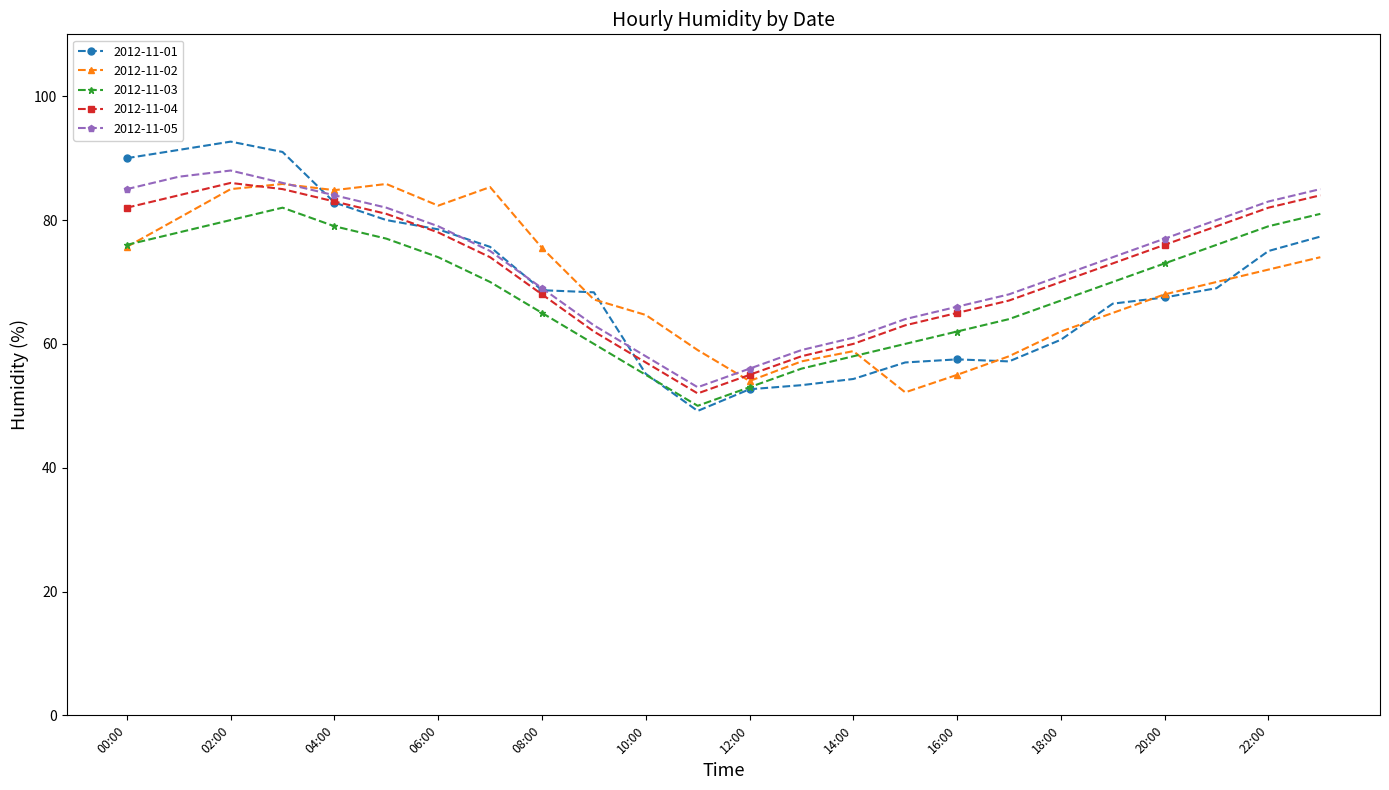

Which series has the largest range (max minus min)?

2012-11-01